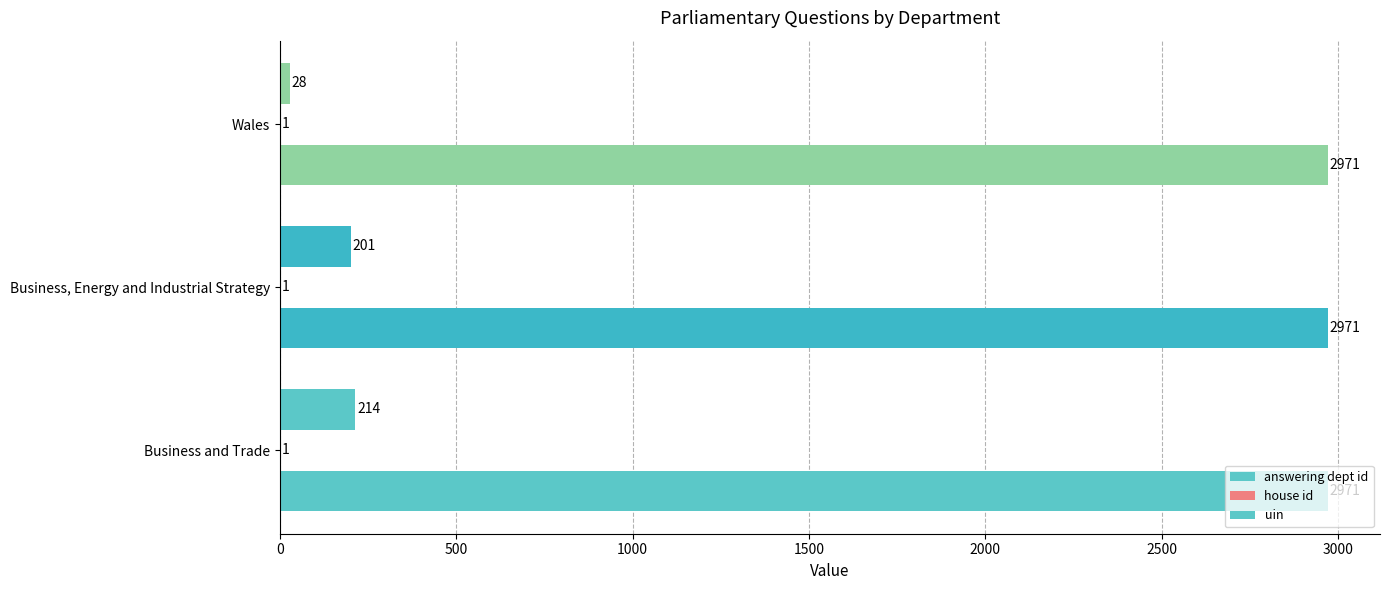

How many distinct data groups are displayed?

3